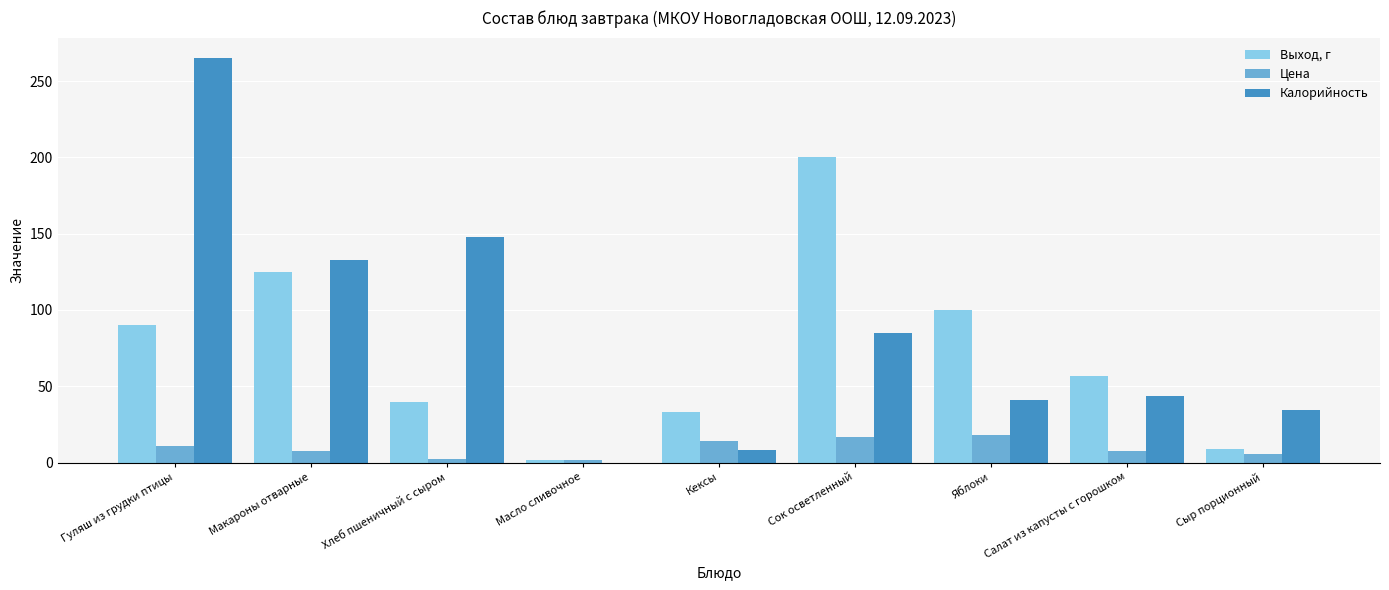

How many groups of bars are there?

9